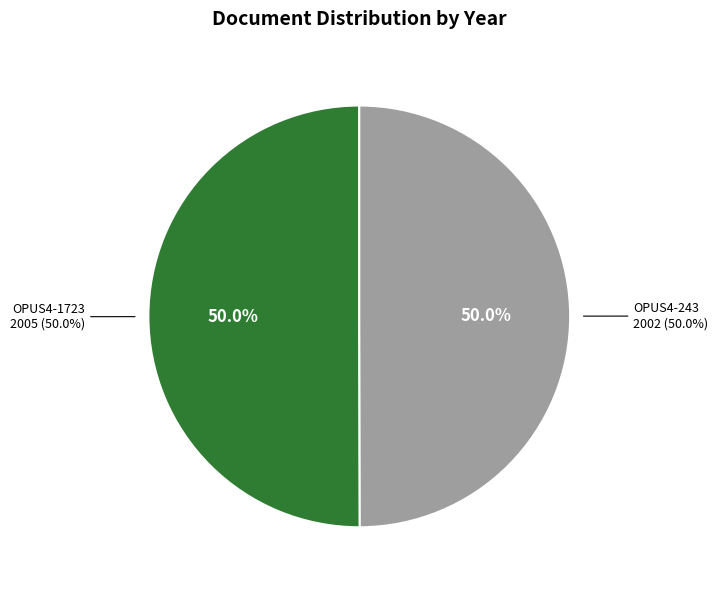

Rank the categories by value from highest to lowest.

OPUS4-1723, OPUS4-243